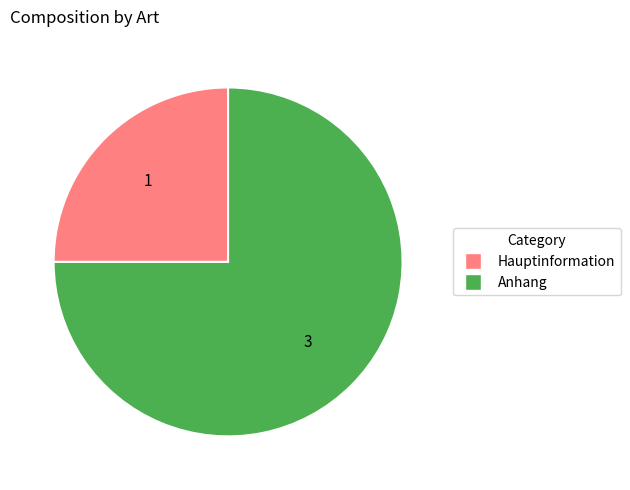

Which category accounts for the majority?

Anhang